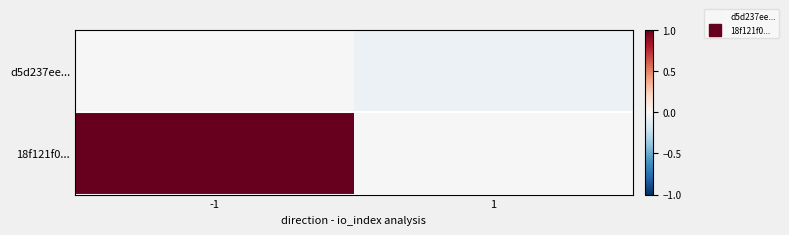

Which series has the largest total across all categories?

18f121f0...